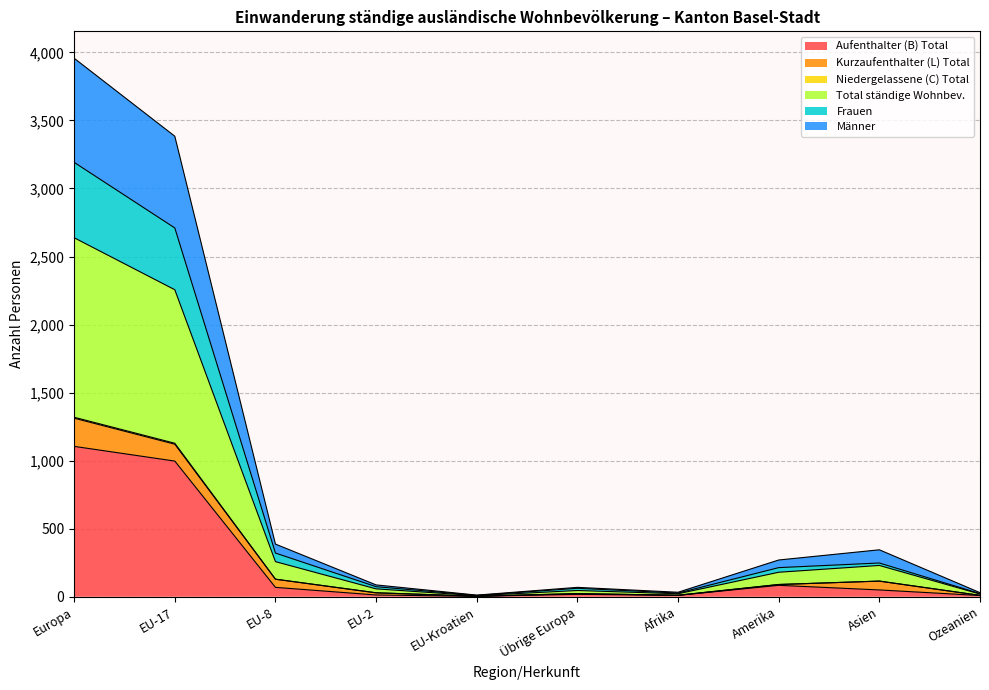

At which label does Aufenthalter (B) Total reach its peak?

Europa